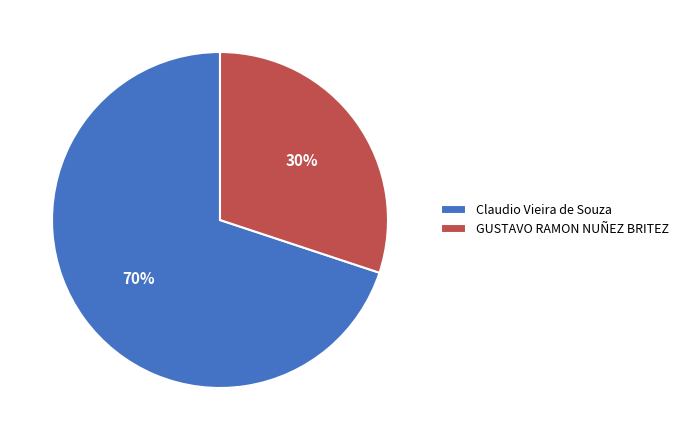

Rank the categories by value from highest to lowest.

Claudio Vieira de Souza, GUSTAVO RAMON NUÑEZ BRITEZ